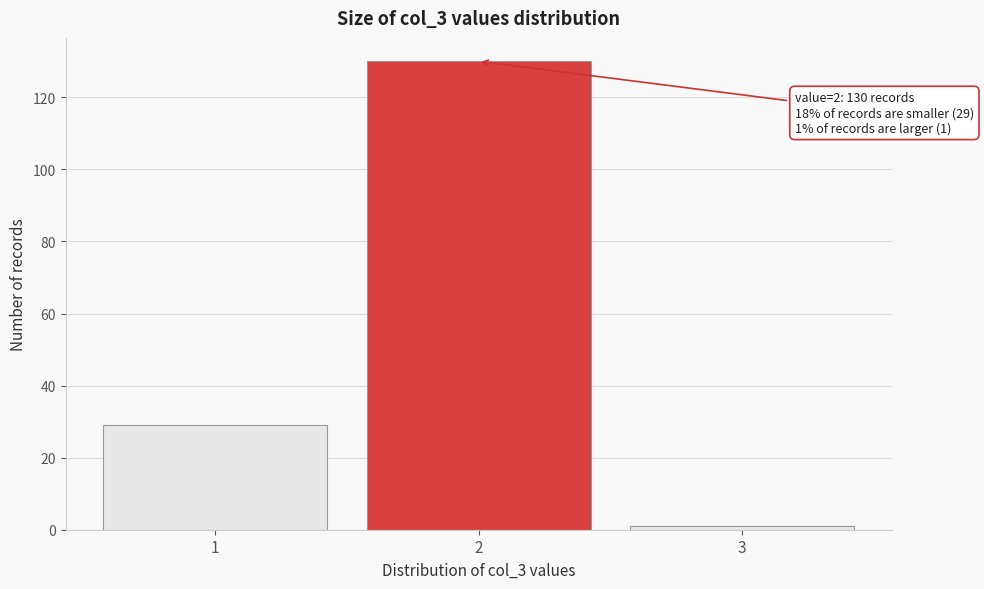

Reading left to right, extract all data points from this chart.

29	130	1